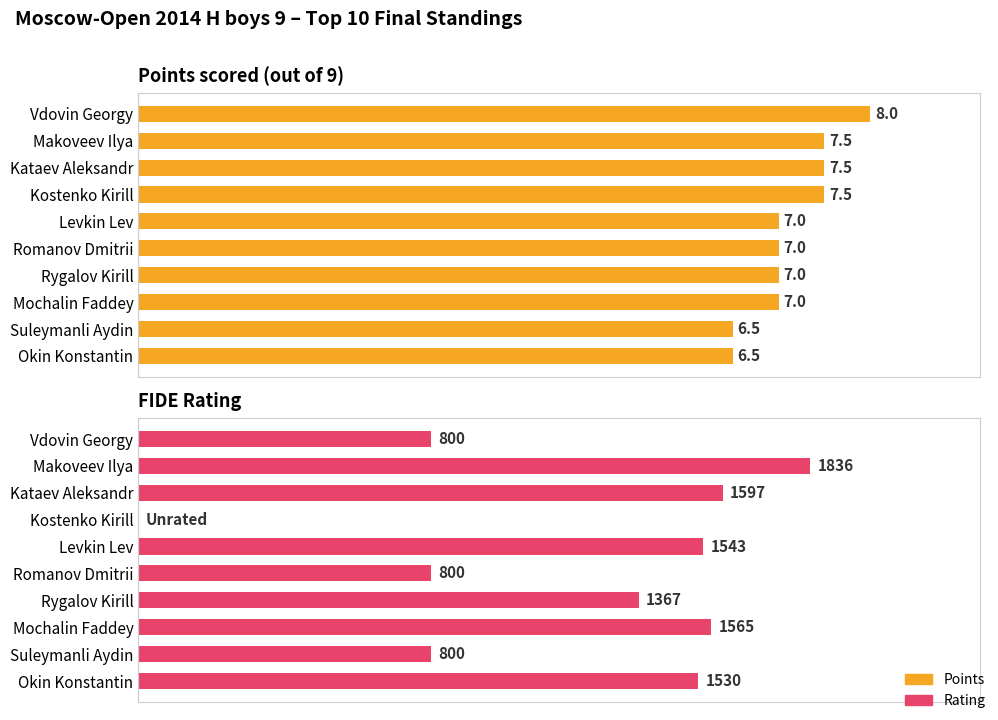

How many values in the Points series are below 7?

2